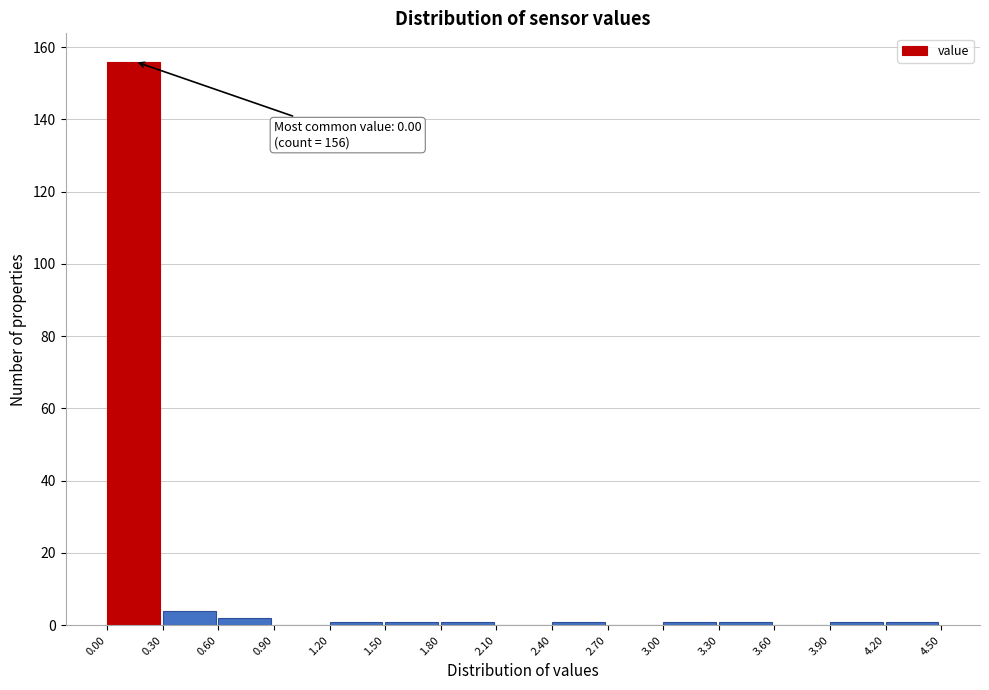

Over which range of the x-axis is the bar tallest?

0.00 to 0.30